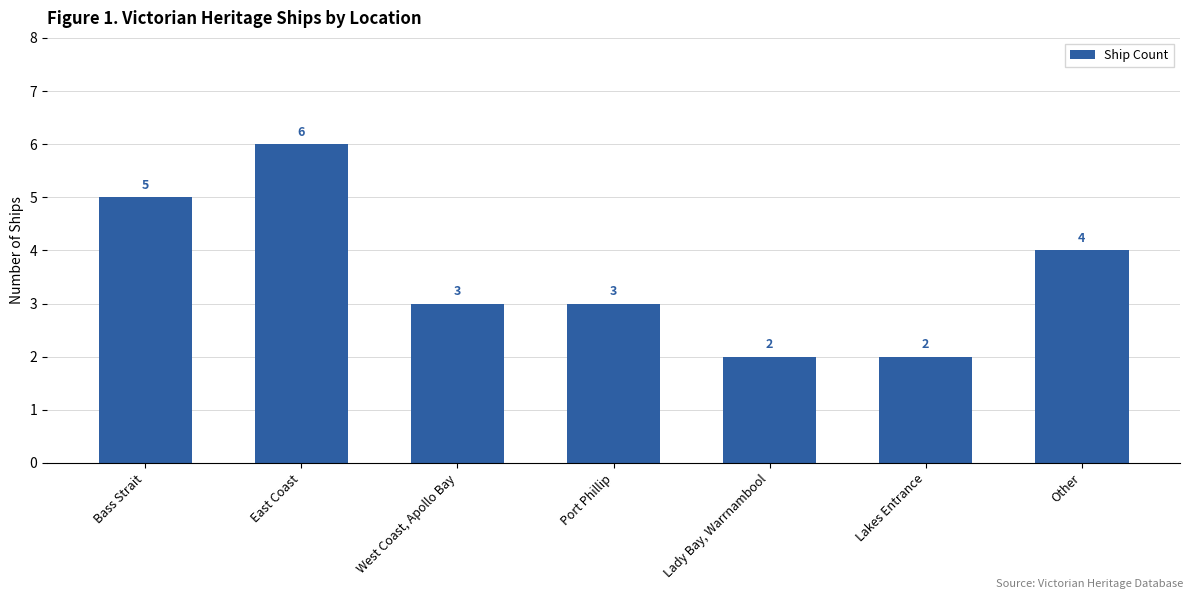

What value does the data have at West Coast, Apollo Bay?

3